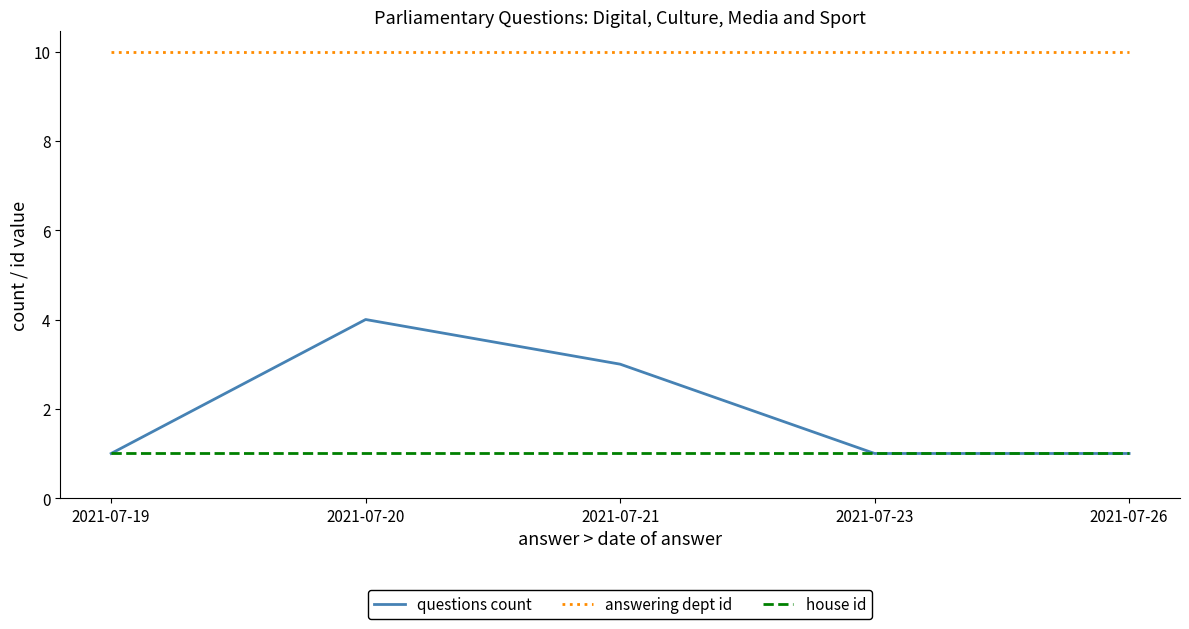

Rank the series by their maximum value, from lowest to highest.

house id, questions count, answering dept id